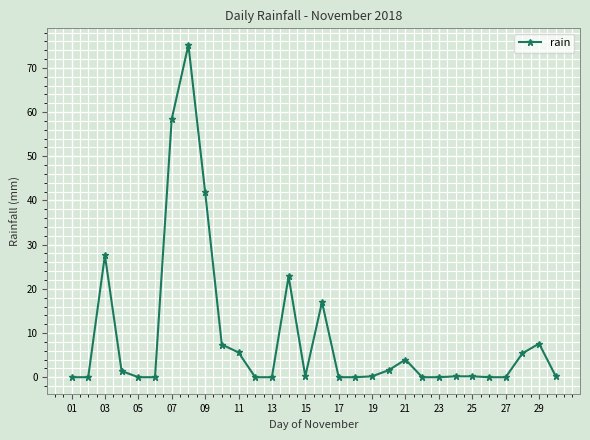

True or false: the data has more than 1 interior local peaks.

True